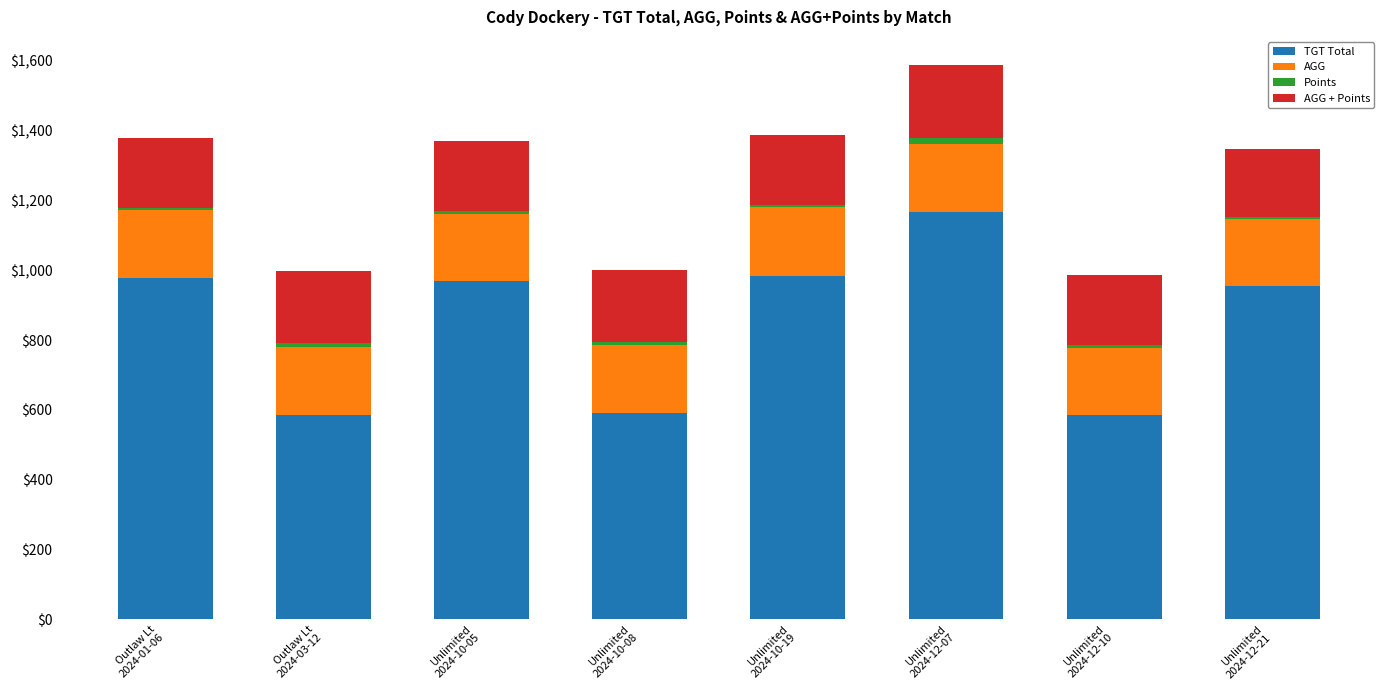

What is the average value of the TGT Total series?

851.8